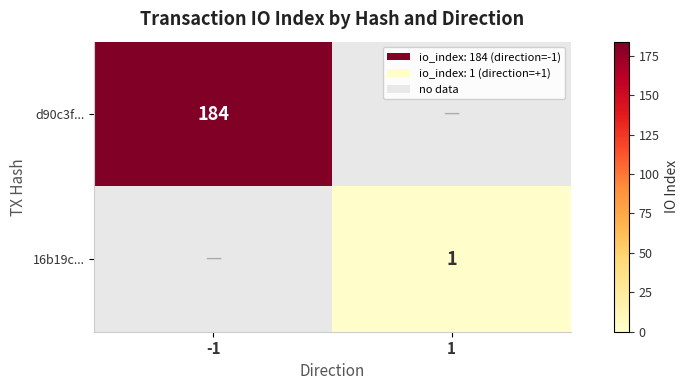

Is it true that d90c3f... equals 184 at -1?

True